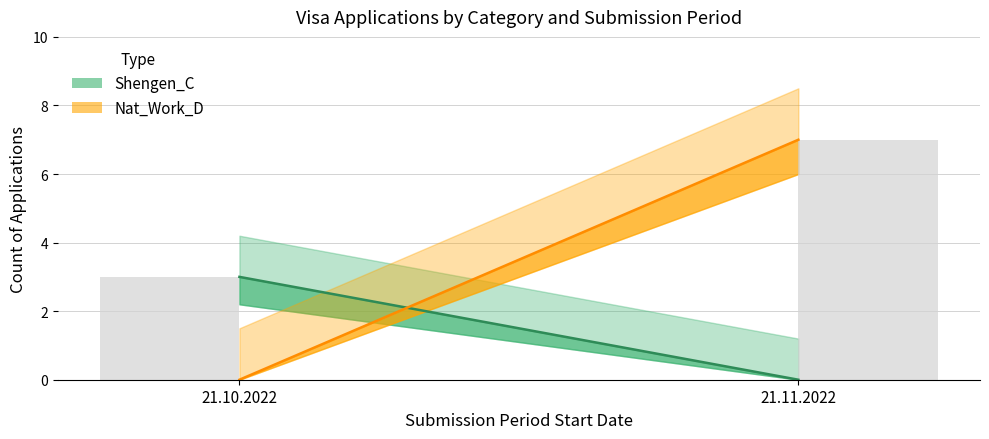

Which category has the lowest value across all series?

21.11.2022